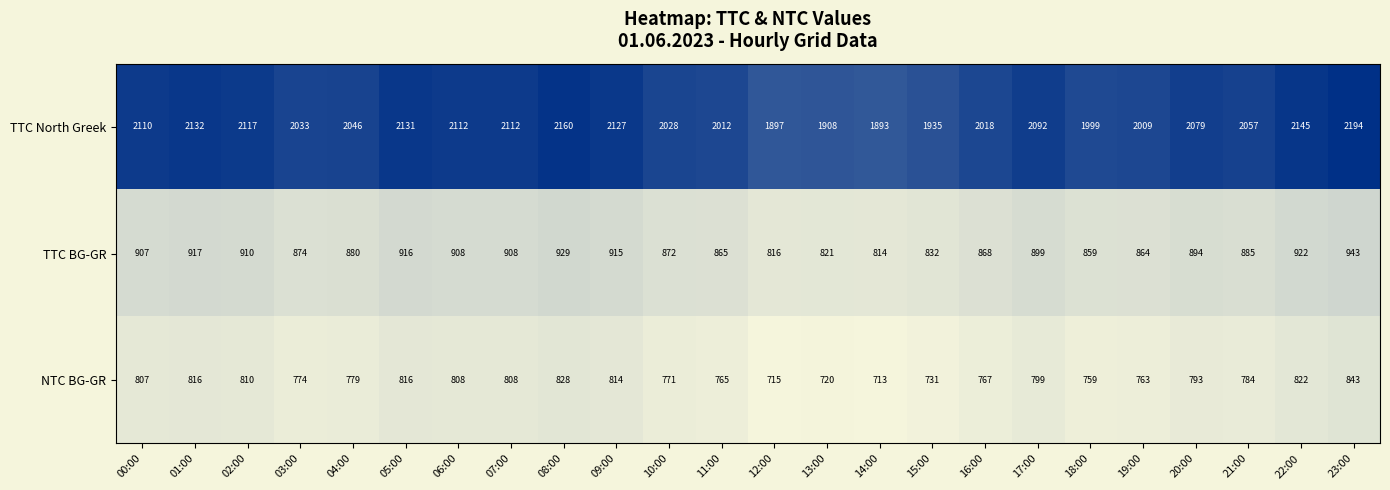

What is the average value of the TTC BG-GR series?

884